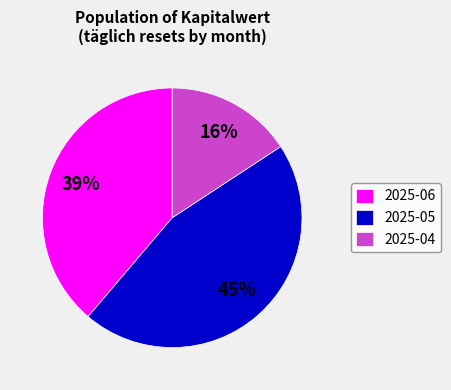

Which has a higher value, 2025-05 or 2025-04?

2025-05